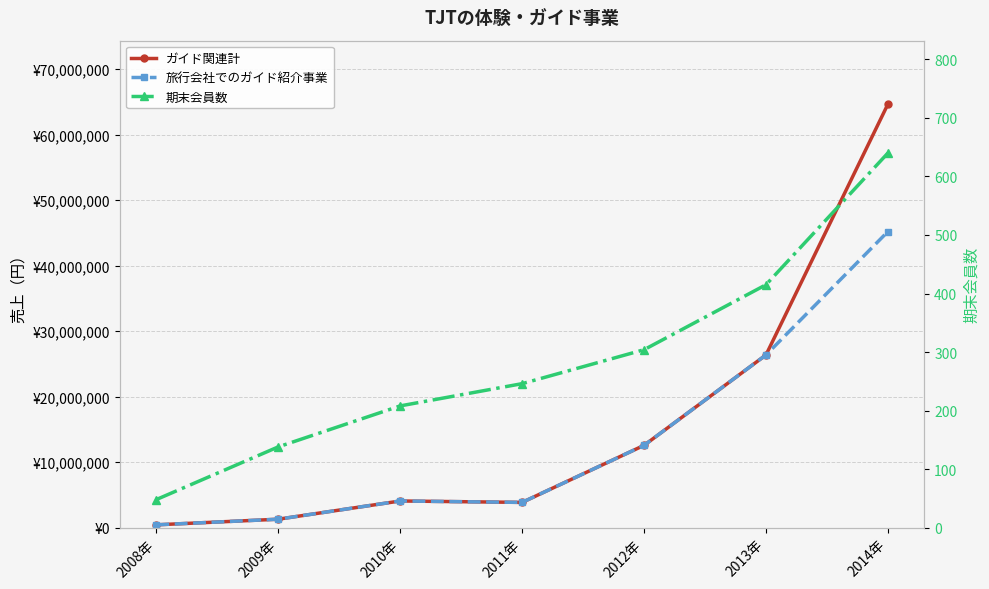

At which label does 旅行会社でのガイド紹介事業 first exceed 4070670?

2012年